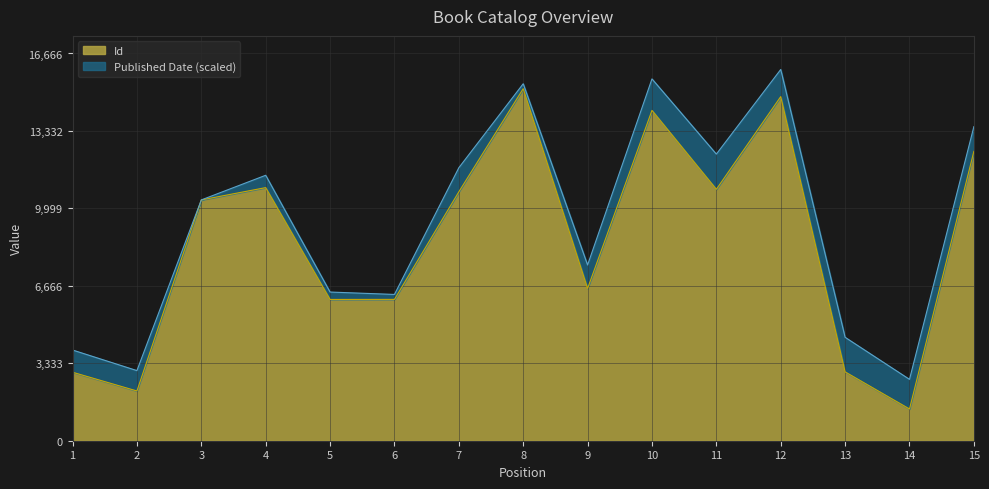

The chart shows a value of 2282 at 6. True or false?

False